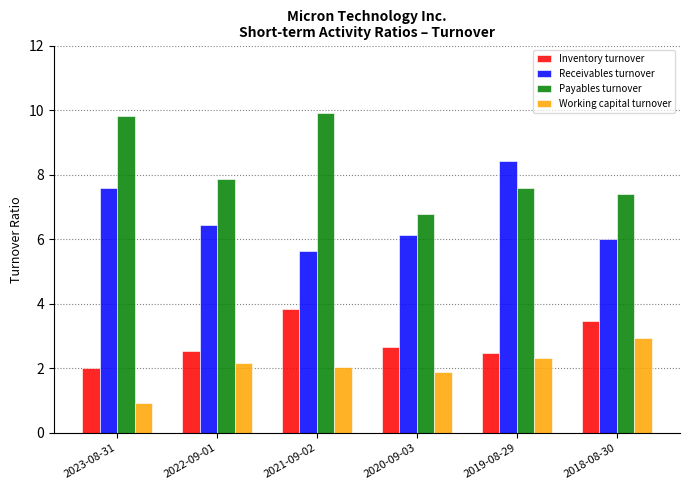

Are the bars grouped side by side (vs. stacked)?

Yes